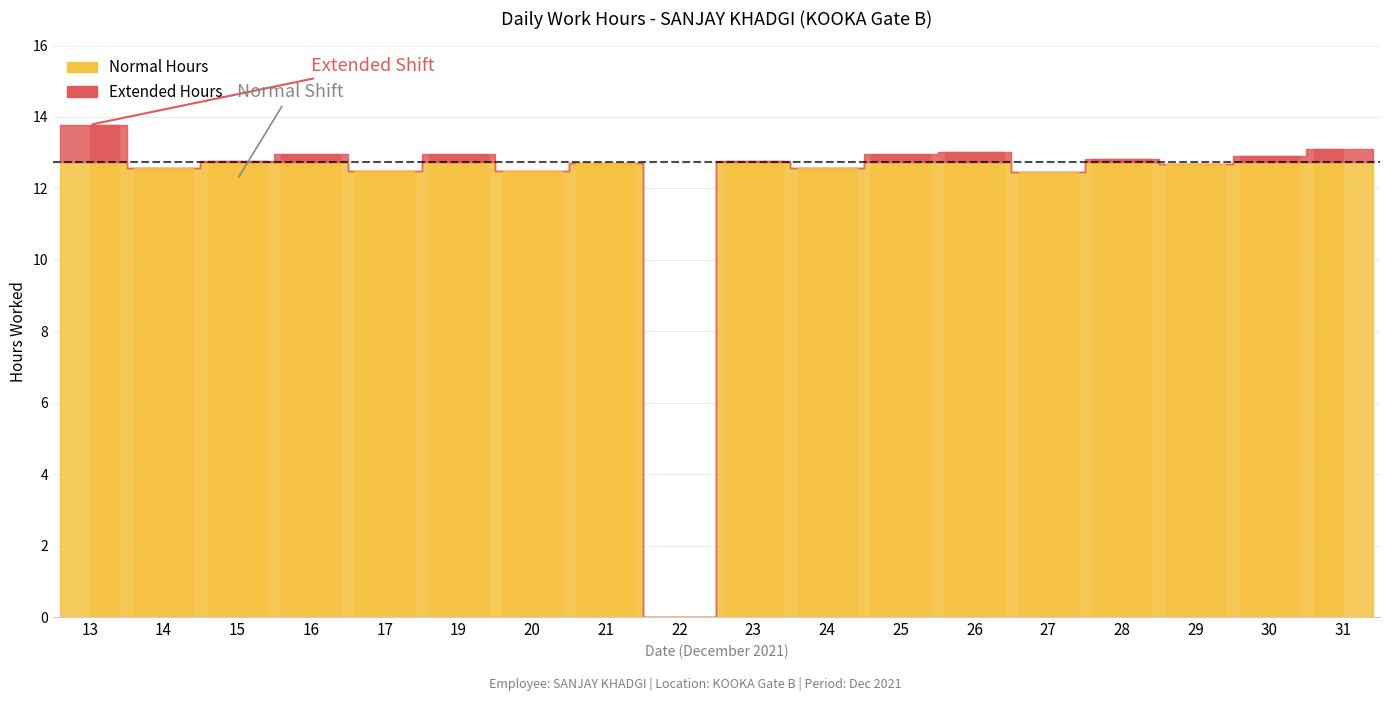

Where is the first local minimum?

14